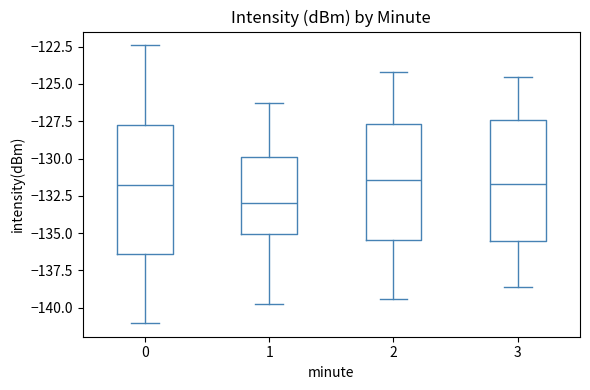

Where does the median line of the box at x = 0 sit on the y-axis? The values are not printed on the chart, so give them approximately, as read against the axis.

-132.0